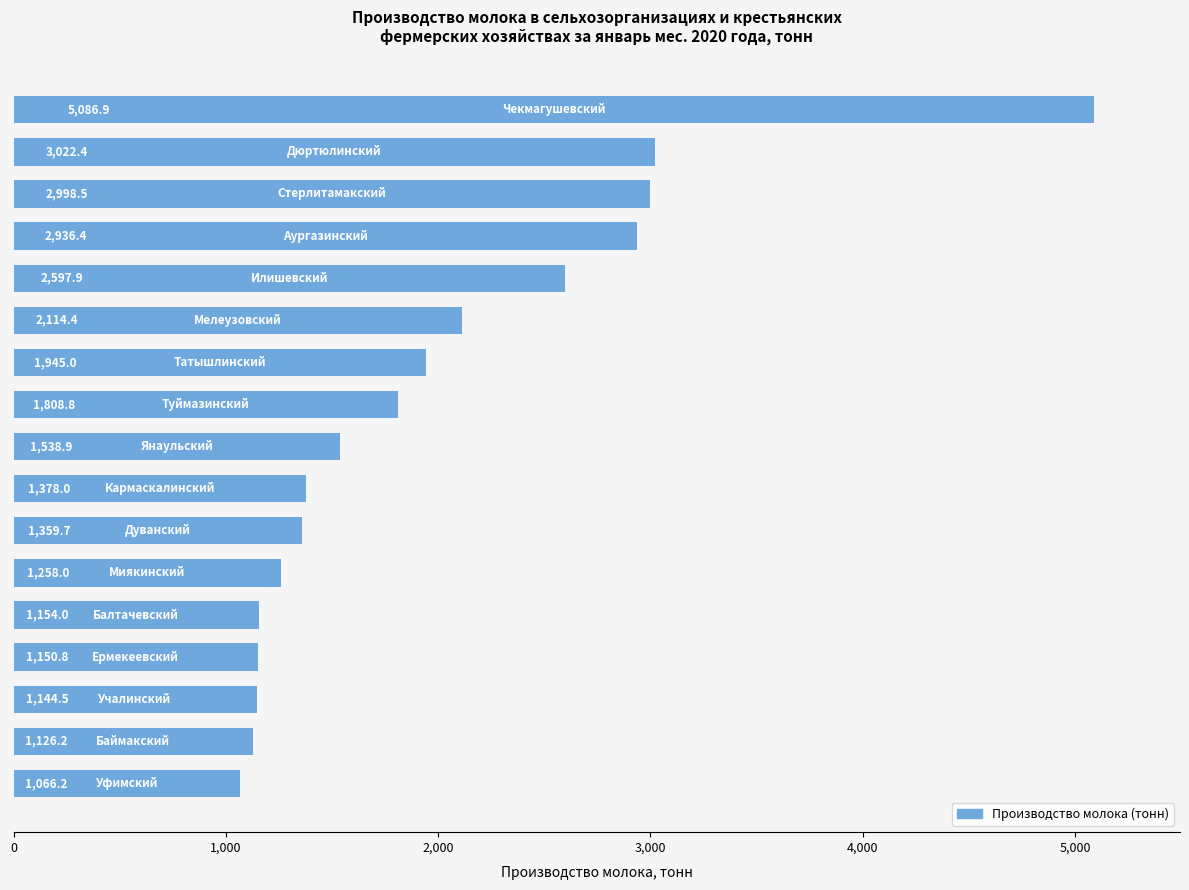

Reading bottom to top, list all the values displayed in this chart.

1066.2	1126.2	1144.5	1150.8	1154.0	1258.0	1359.7	1378.0	1538.9	1808.8	1945.0	2114.4	2597.9	2936.4	2998.5	3022.4	5086.9